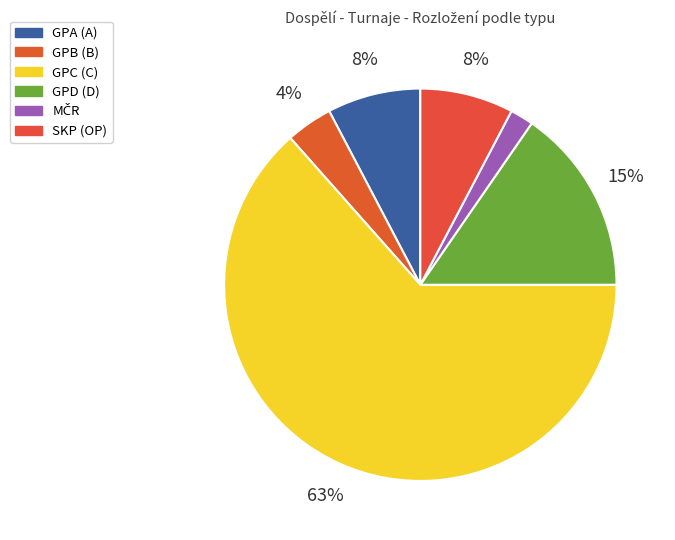

How many segments does this pie chart have?

6